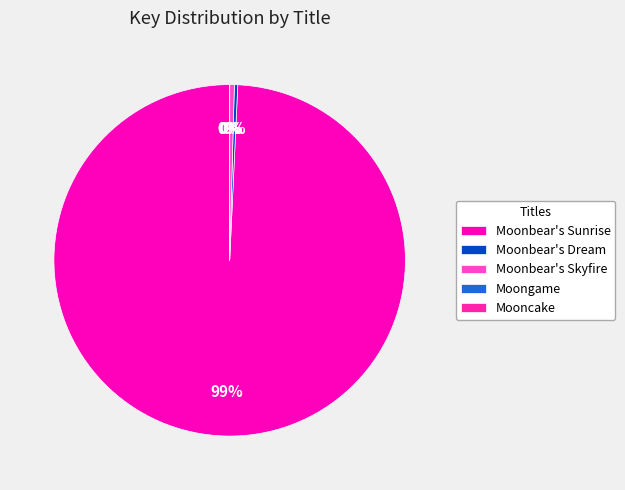

What is the smallest slice in the pie chart?

Moongame